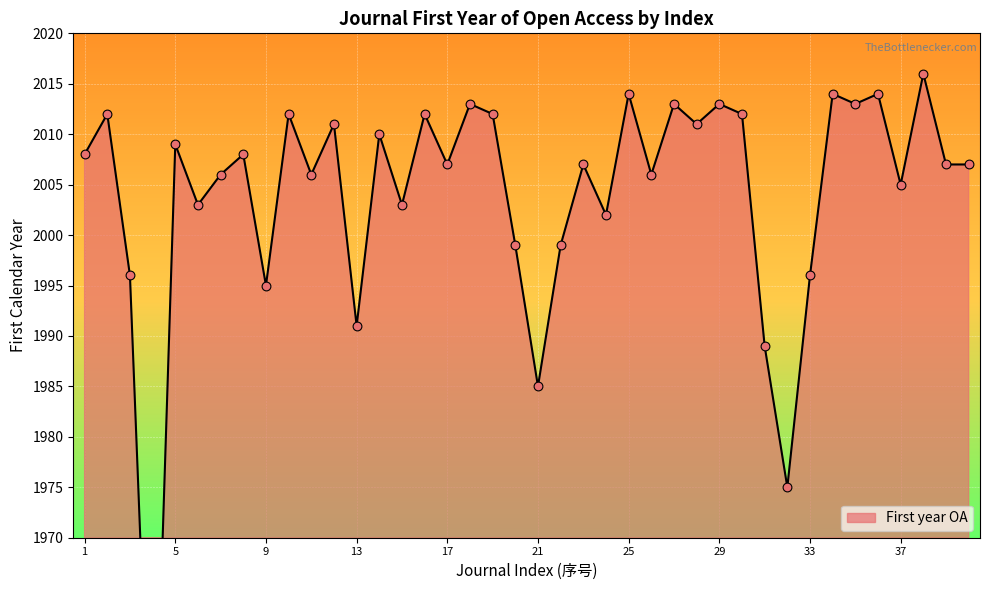

Between 18 and 5, which is larger?

18